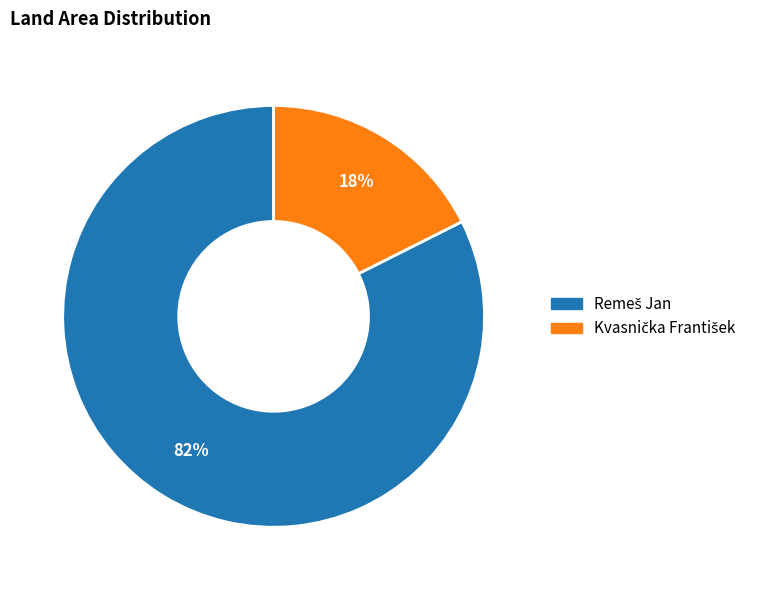

To the nearest percent, what is the average slice percentage?

50%